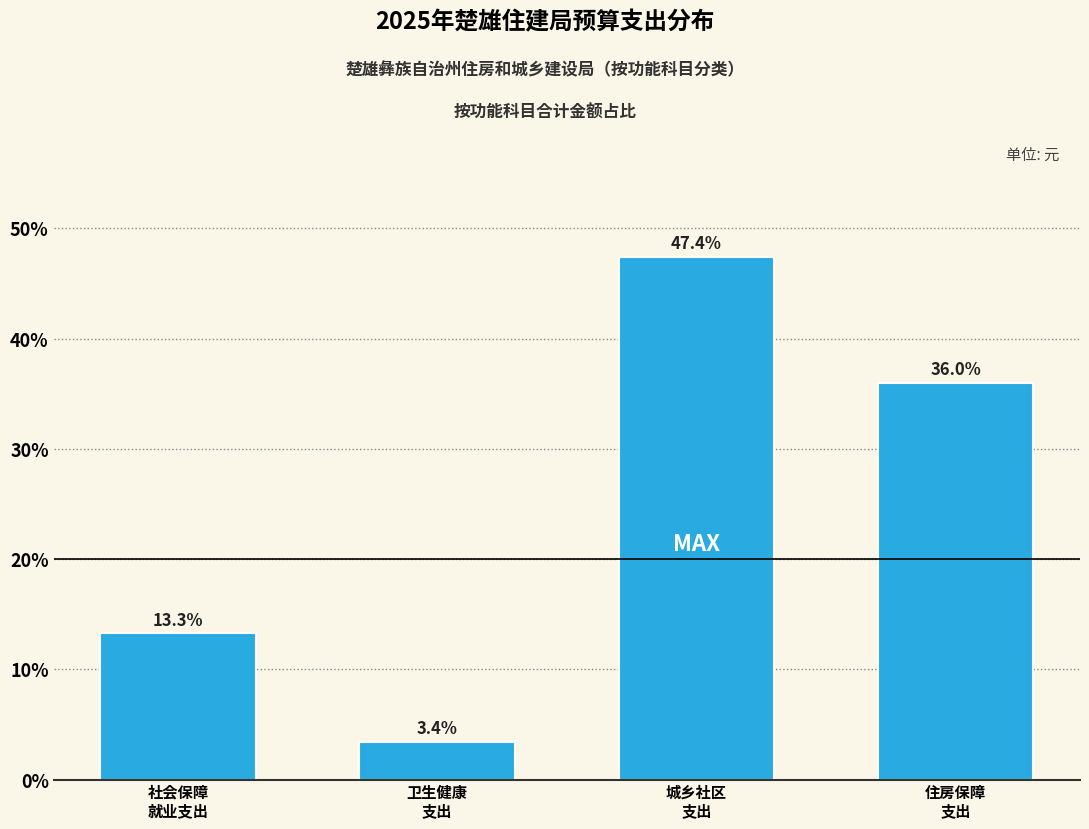

Reading left to right, transcribe all the data shown in this chart.

13.3	3.4	47.4	36.0